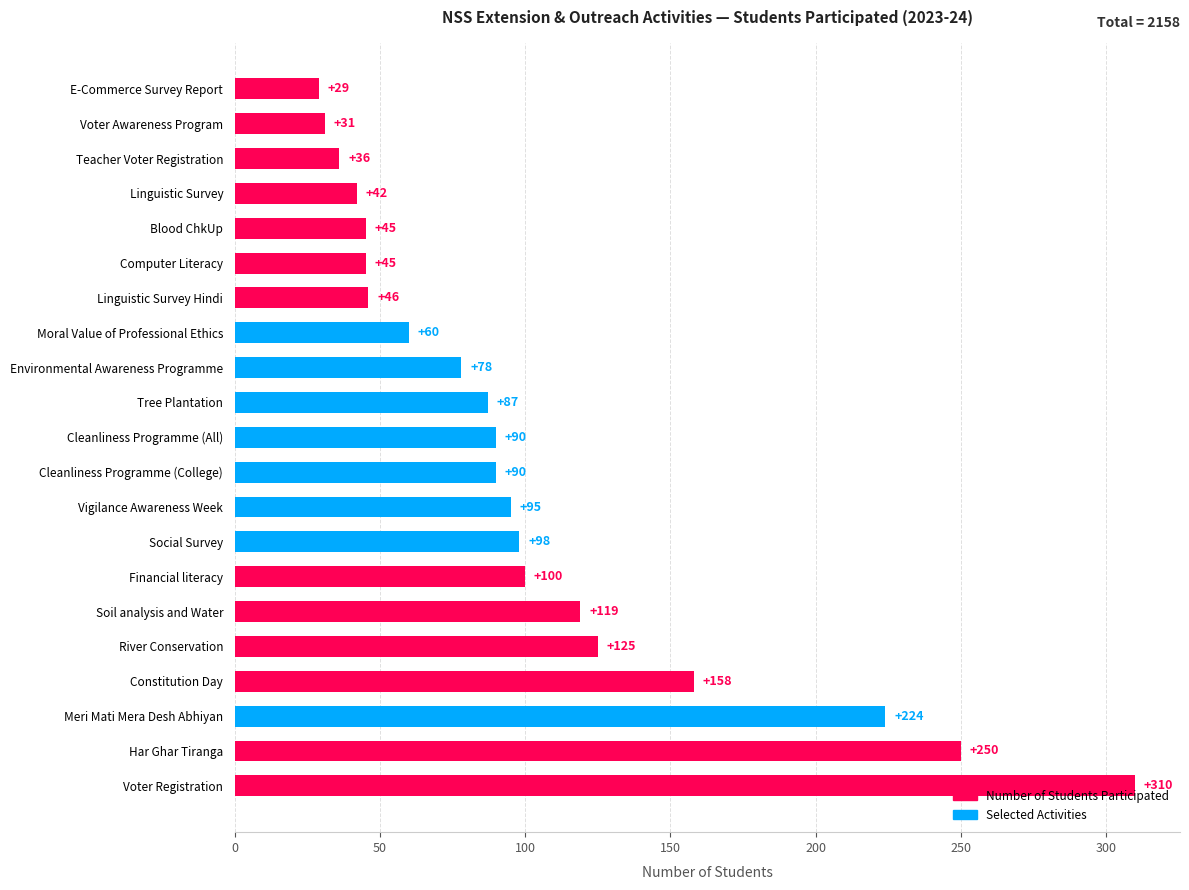

What is the change in value from Constitution Day to E-Commerce Survey Report?

-129